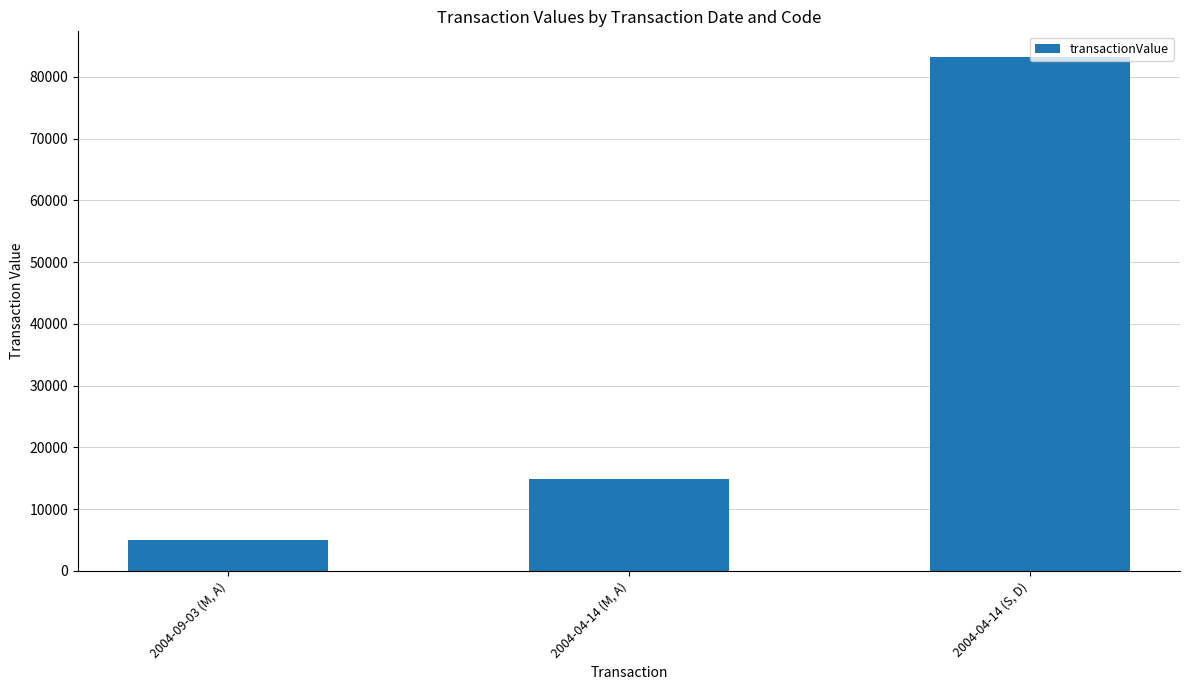

How many values are between 5000 and 83200?

3